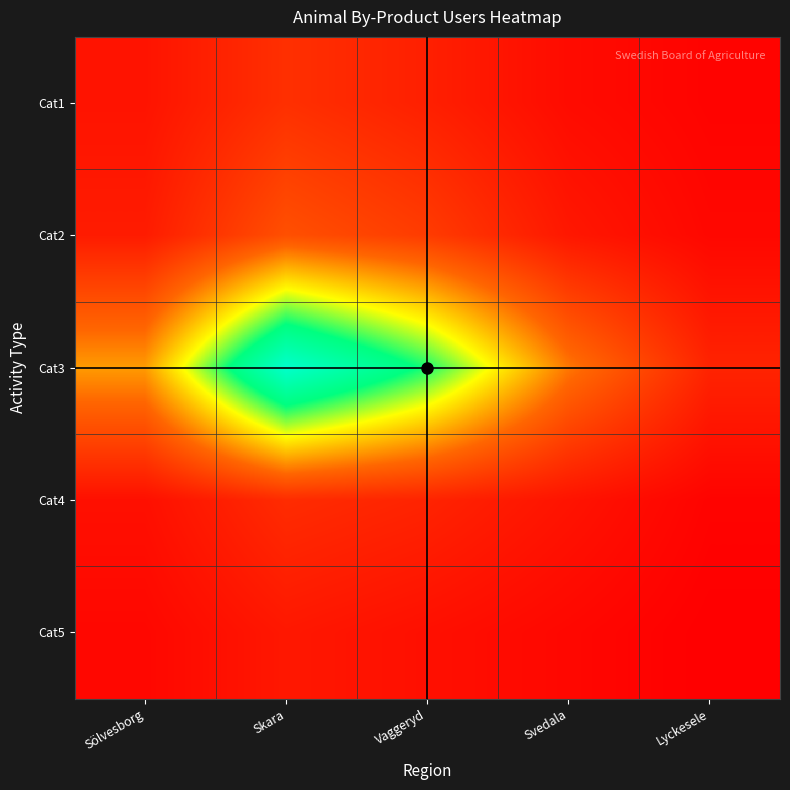

Reading left to right, extract all data points from this chart.

Cat1: Sölvesborg=5	Skara=12	Vaggeryd=8	Svedala=3	Lyckesele=1
Cat2: Sölvesborg=7	Skara=20	Vaggeryd=15	Svedala=6	Lyckesele=2
Cat3: Sölvesborg=33	Skara=85	Vaggeryd=62	Svedala=28	Lyckesele=9
Cat4: Sölvesborg=4	Skara=11	Vaggeryd=9	Svedala=5	Lyckesele=1
Cat5: Sölvesborg=2	Skara=6	Vaggeryd=4	Svedala=2	Lyckesele=0